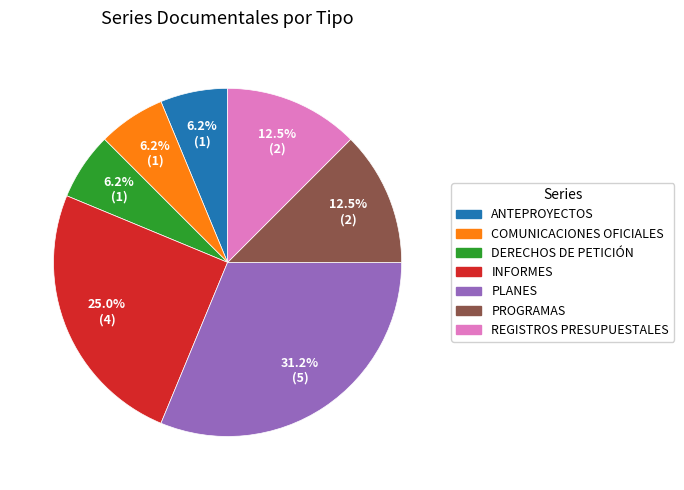

What portion of the pie excludes REGISTROS PRESUPUESTALES?

87.5%